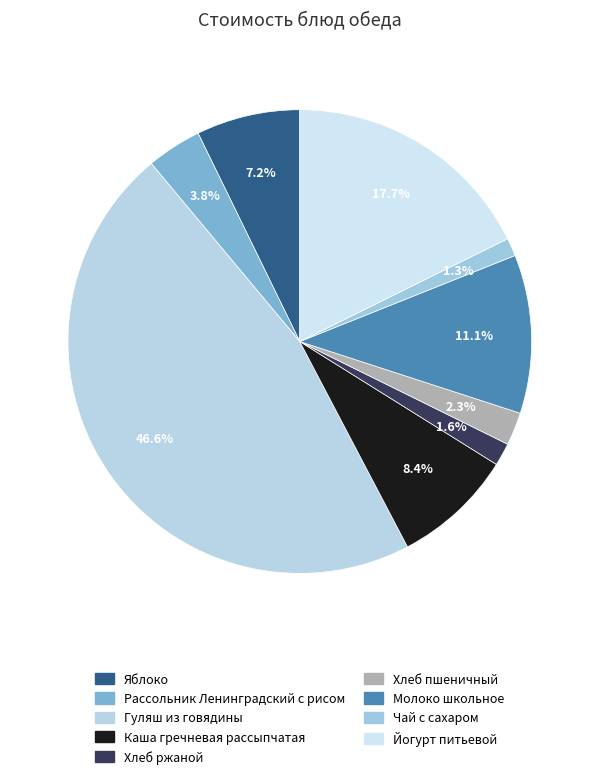

How many segments does this pie chart have?

9